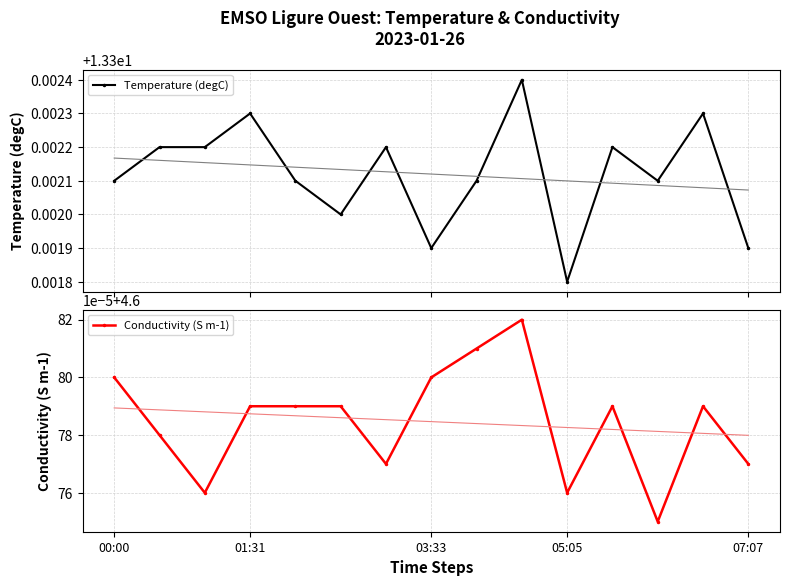

How many Temperature (degC) values are between 13 and 14?

15